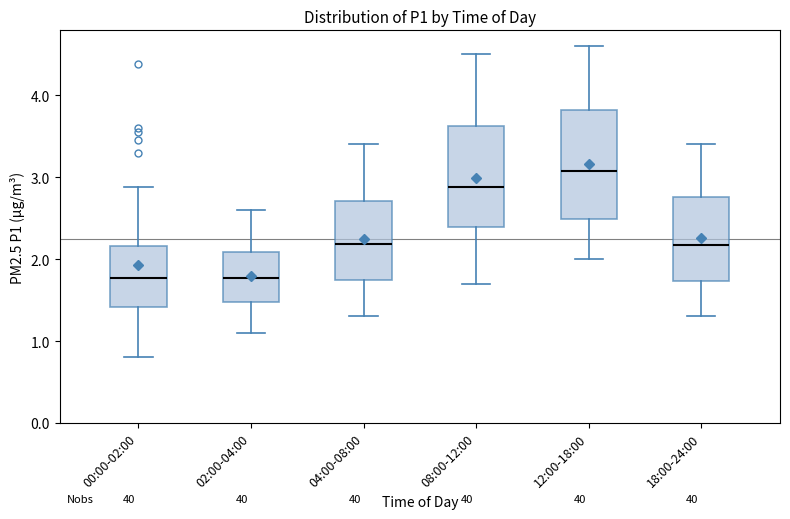

Which box is the tallest, from its lower edge to its upper edge?

12:00-18:00